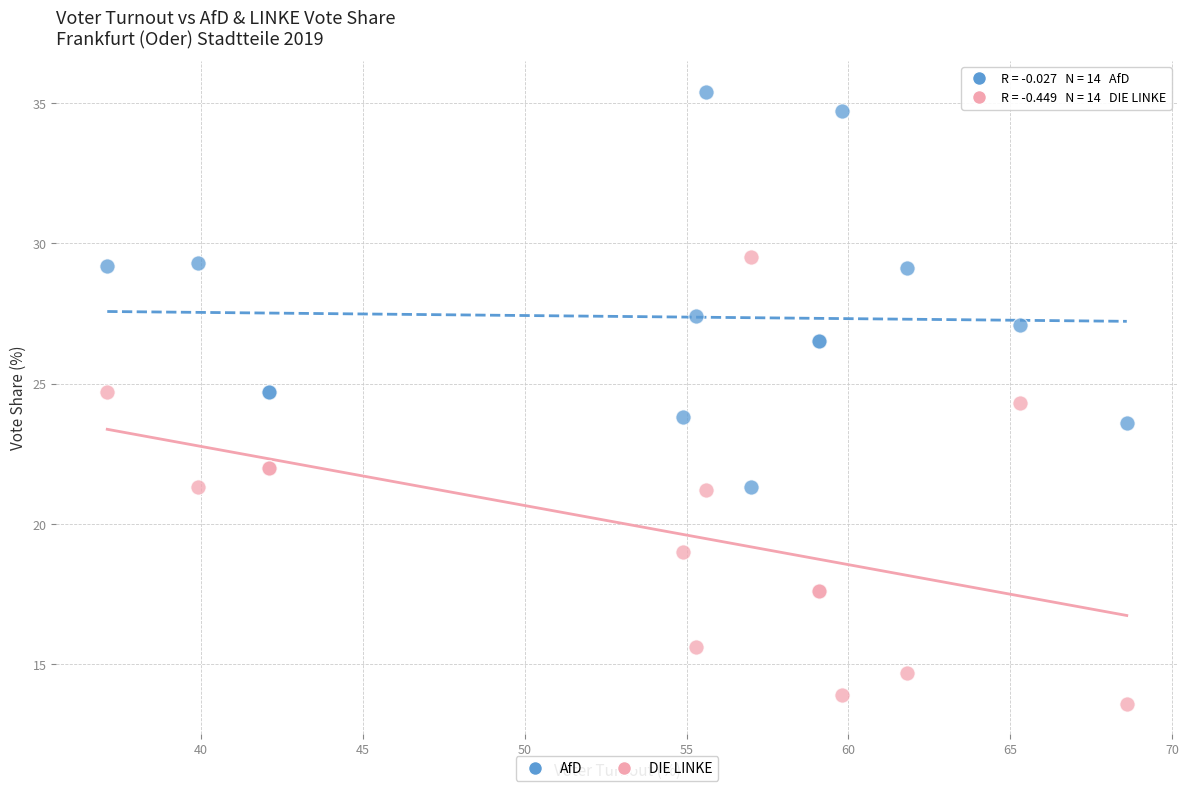

Which series contains the lowest Y value?

DIE LINKE